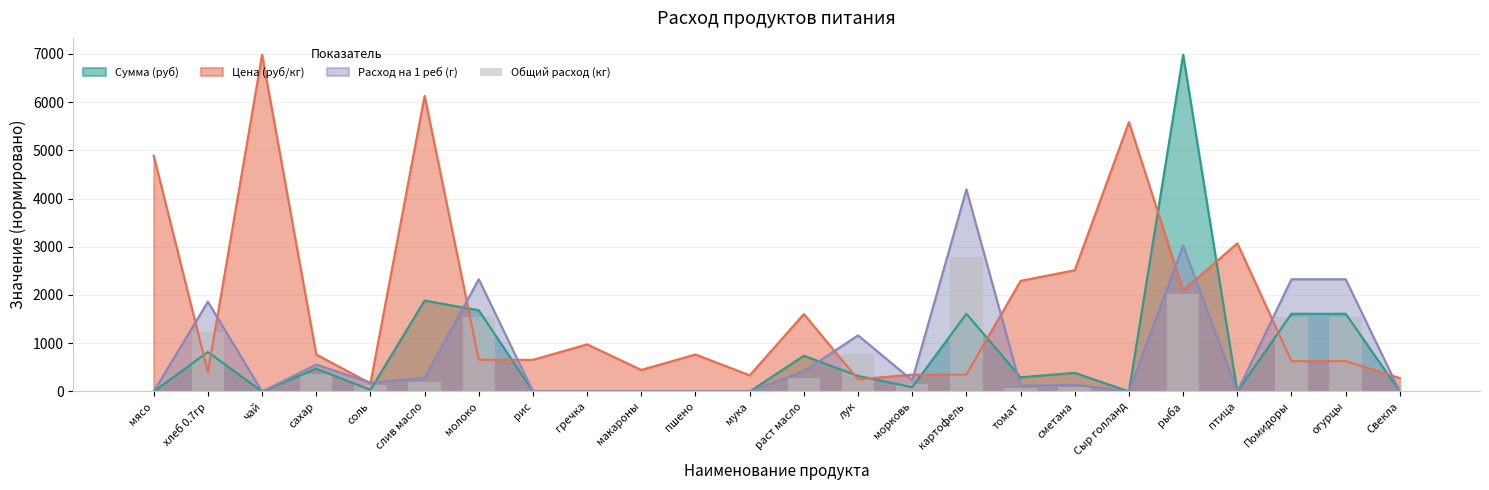

Between молоко and рыба, which is larger?

рыба